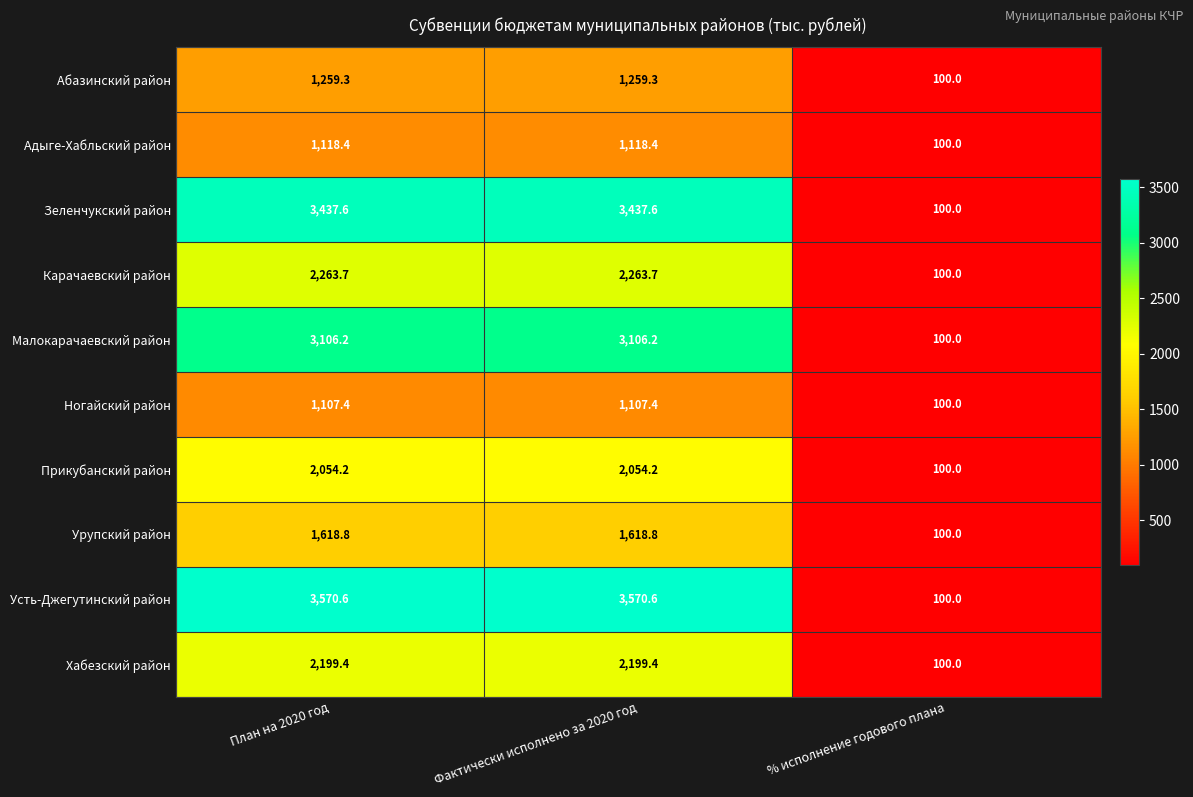

Reading right to left, extract all data points from this chart.

Абазинский район: % исполнение годового плана=100.0	Фактически исполнено за 2020 год=1259.3	План на 2020 год=1259.3
Адыге-Хабльский район: % исполнение годового плана=100.0	Фактически исполнено за 2020 год=1118.4	План на 2020 год=1118.4
Зеленчукский район: % исполнение годового плана=100.0	Фактически исполнено за 2020 год=3437.6	План на 2020 год=3437.6
Карачаевский район: % исполнение годового плана=100.0	Фактически исполнено за 2020 год=2263.7	План на 2020 год=2263.7
Малокарачаевский район: % исполнение годового плана=100.0	Фактически исполнено за 2020 год=3106.2	План на 2020 год=3106.2
Ногайский район: % исполнение годового плана=100.0	Фактически исполнено за 2020 год=1107.4	План на 2020 год=1107.4
Прикубанский район: % исполнение годового плана=100.0	Фактически исполнено за 2020 год=2054.2	План на 2020 год=2054.2
Урупский район: % исполнение годового плана=100.0	Фактически исполнено за 2020 год=1618.8	План на 2020 год=1618.8
Усть-Джегутинский район: % исполнение годового плана=100.0	Фактически исполнено за 2020 год=3570.6	План на 2020 год=3570.6
Хабезский район: % исполнение годового плана=100.0	Фактически исполнено за 2020 год=2199.4	План на 2020 год=2199.4